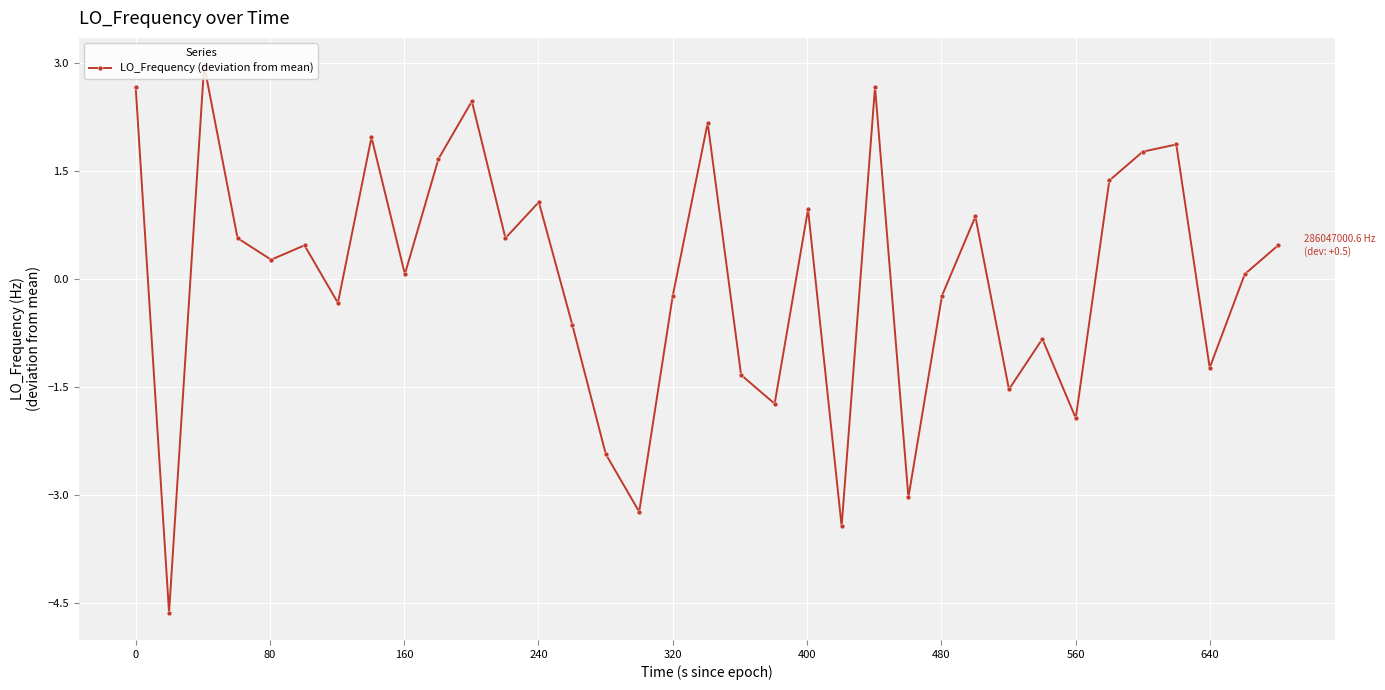

What is the maximum value shown in the chart?

3.0